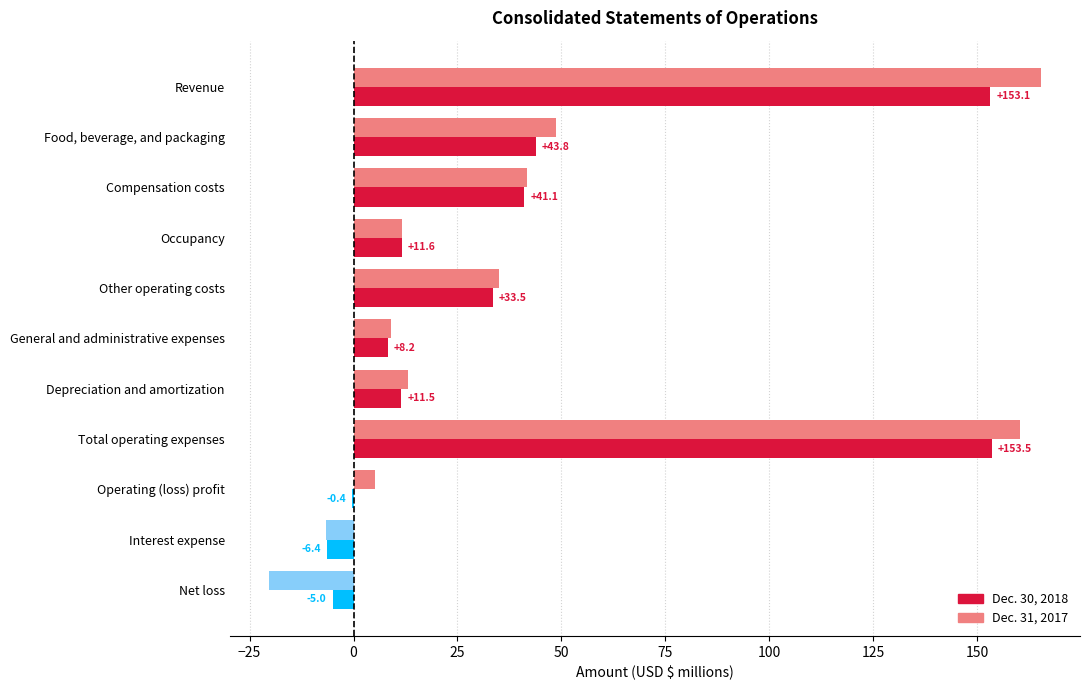

At which label does Dec. 31, 2017 reach its peak?

Revenue